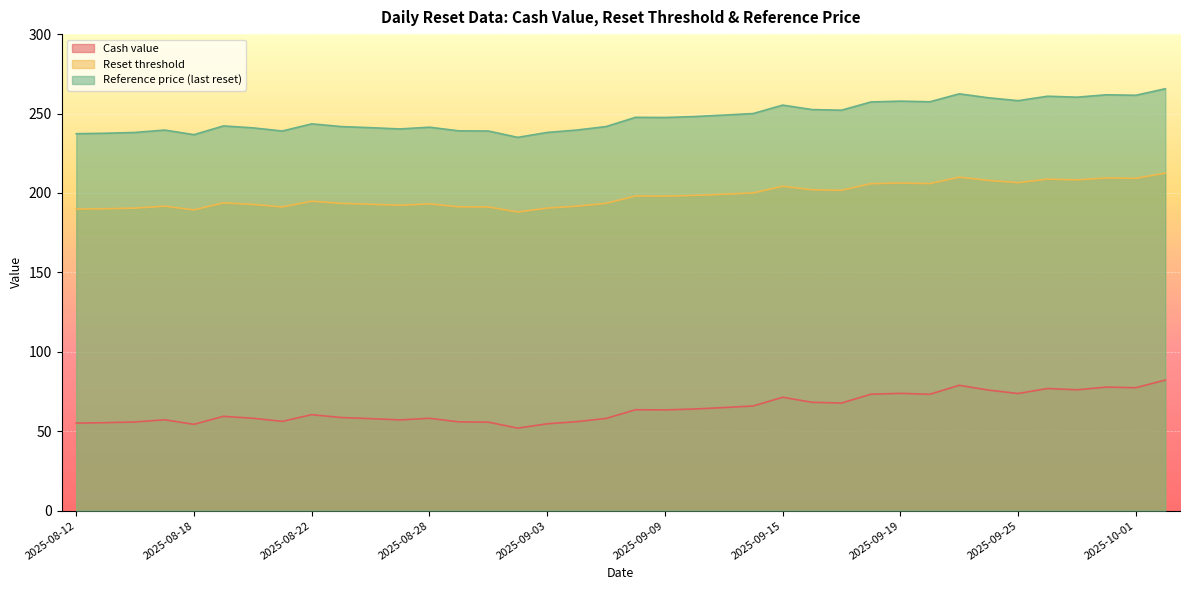

The value of Cash value at 2025-08-27 is 27.0. True or false?

False